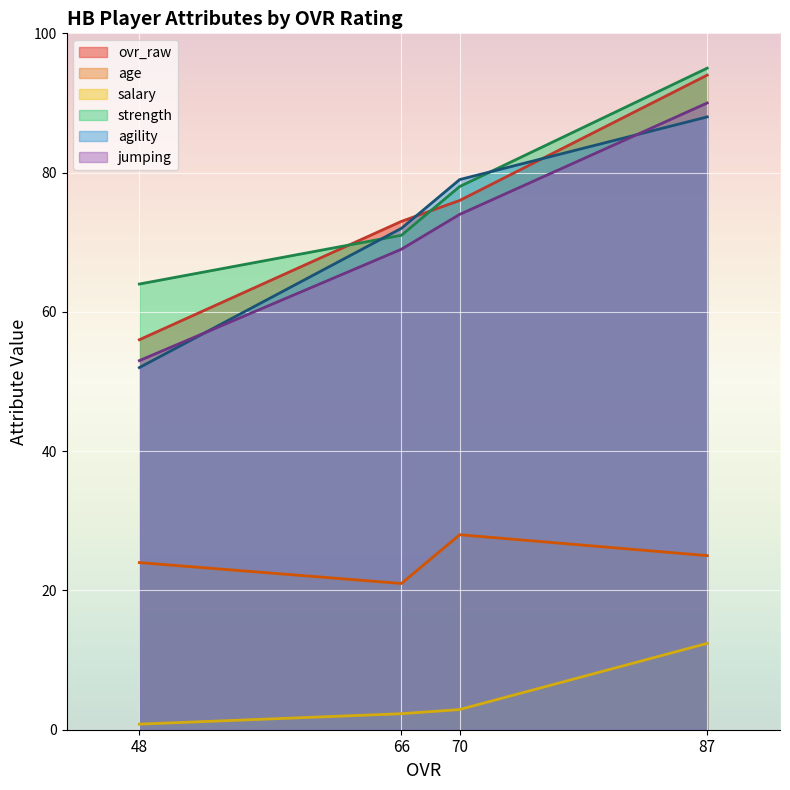

Reading left to right, transcribe all the data shown in this chart.

ovr_raw: 87=94.0	70=76.0	66=73.0	48=56.0
age: 87=25.0	70=28.0	66=21.0	48=24.0
salary: 87=12.4	70=2.9	66=2.3	48=0.8
strength: 87=95.0	70=78.0	66=71.0	48=64.0
agility: 87=88.0	70=79.0	66=72.0	48=52.0
jumping: 87=90.0	70=74.0	66=69.0	48=53.0